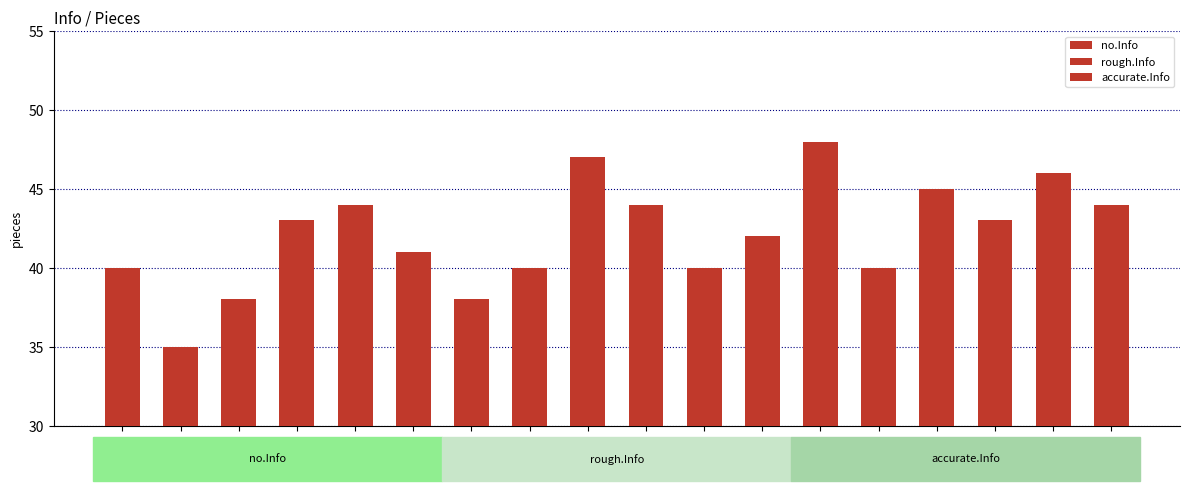

What are all the series names shown in the legend?

no.Info, rough.Info, accurate.Info